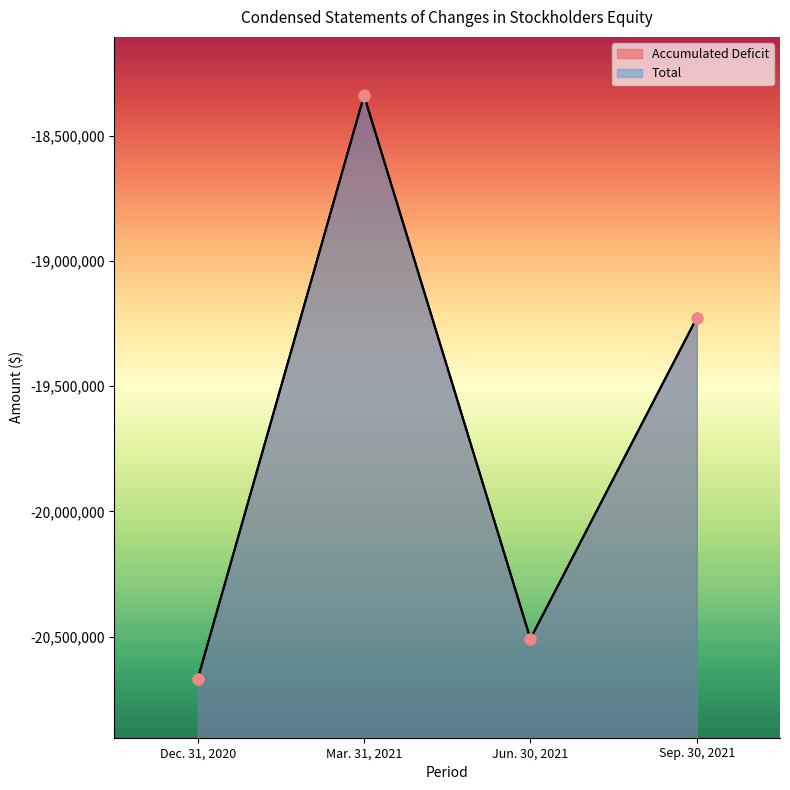

At how many categories does at least one series exceed -19141403?

1